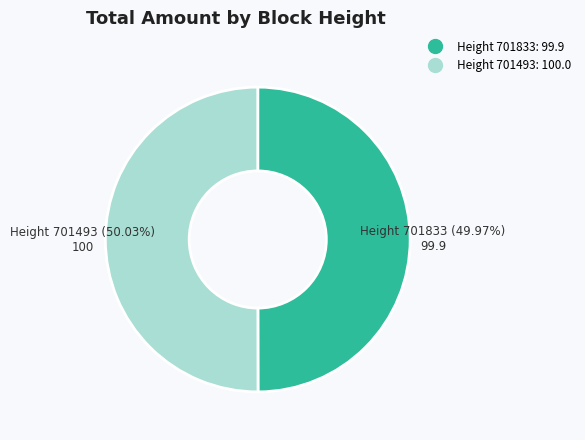

Does any single category account for the majority?

Yes